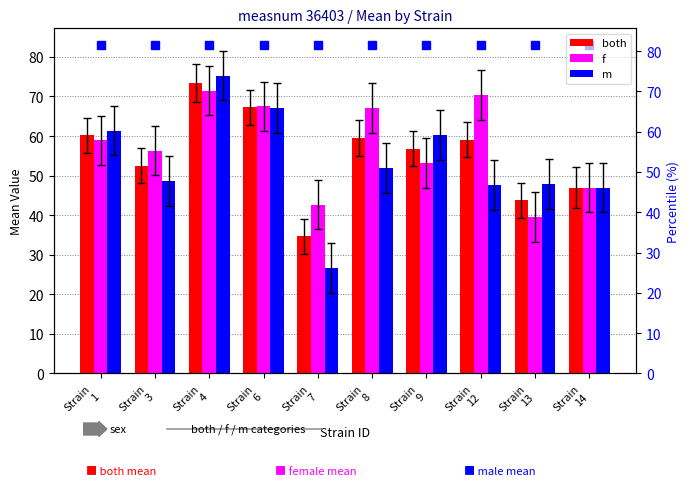

Are the bars horizontal?

No